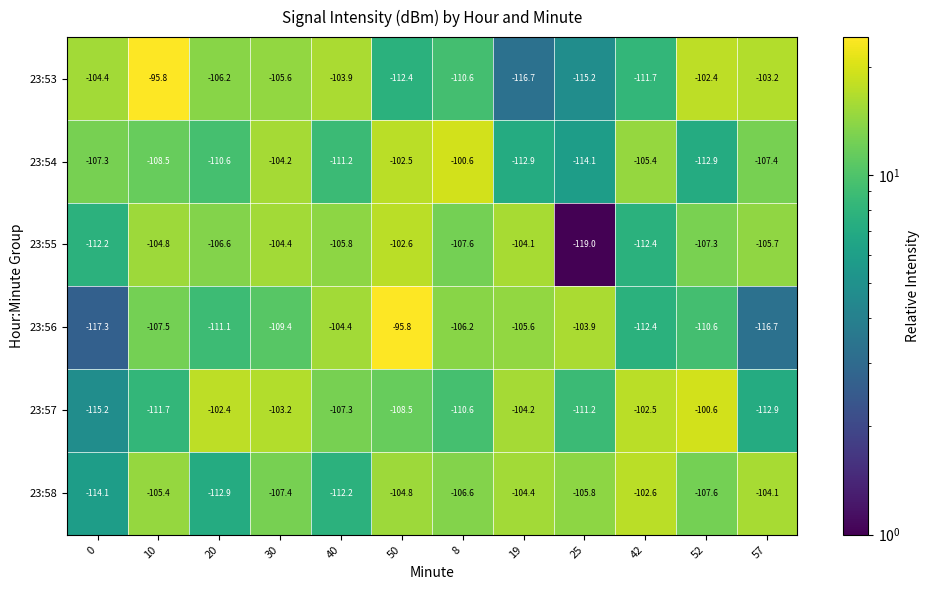

True or false: 23:57 has a value of -51.2 at 57.

False